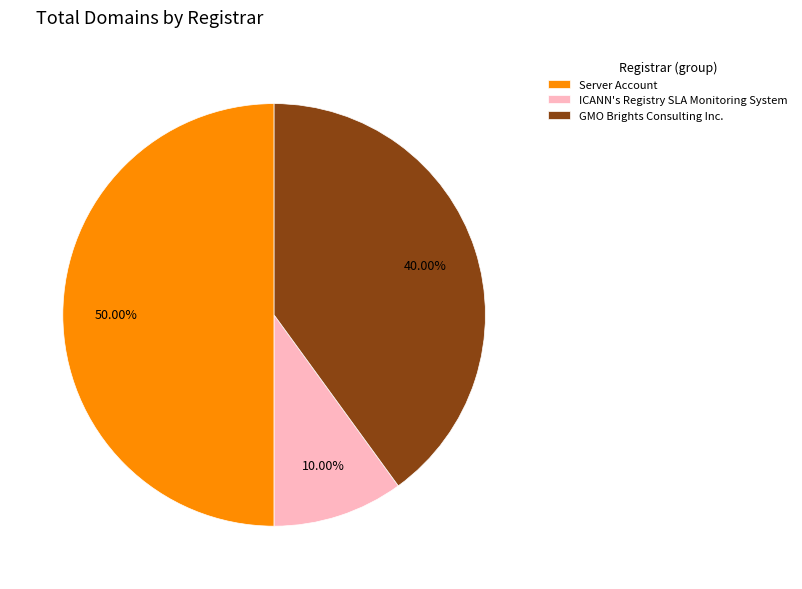

Is GMO Brights Consulting Inc. the majority of the pie?

No